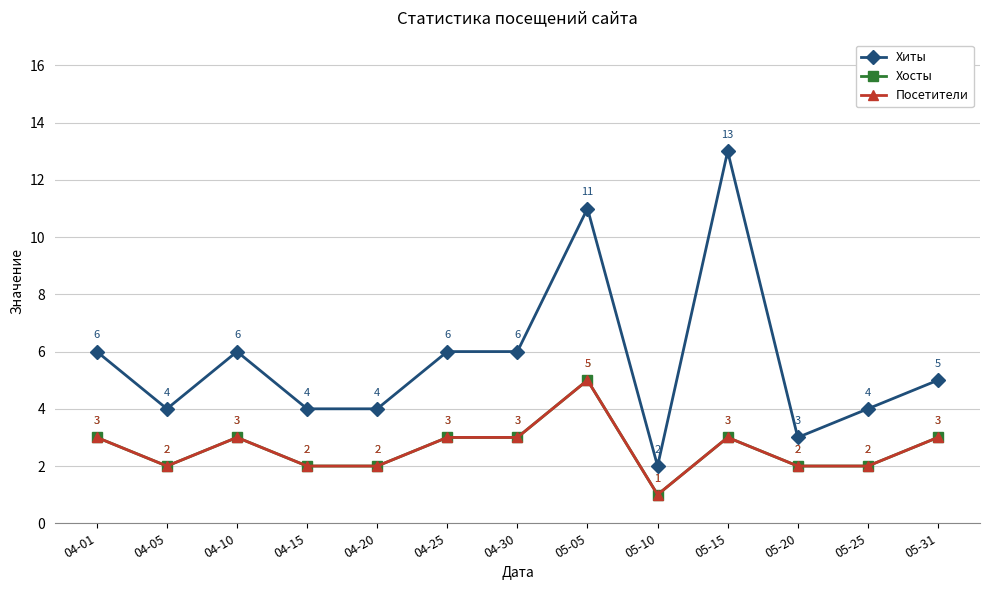

Does the chart display data point markers on the line(s)?

Yes